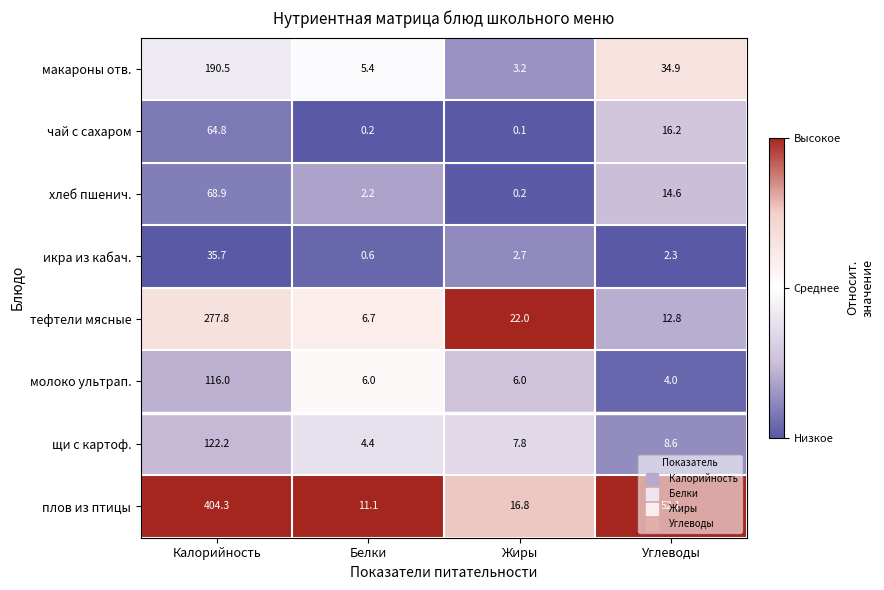

What is the total value across all series at Углеводы?

145.5